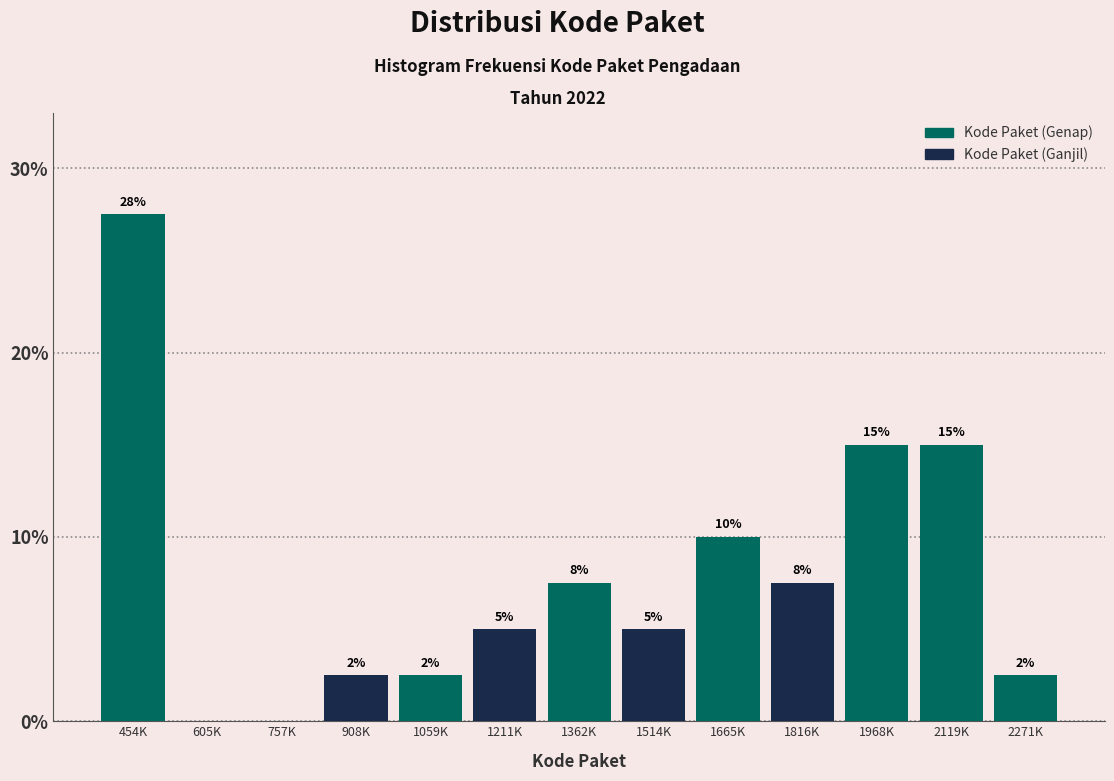

Are the bars horizontal?

No